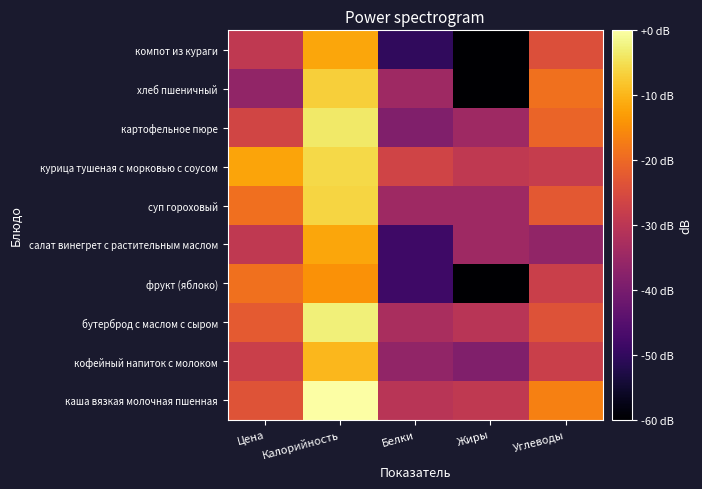

Rank the series at Углеводы from lowest to highest value.

салат винегрет с растительным маслом, курица тушеная с морковью с соусом, кофейный напиток с молоком, фрукт (яблоко), компот из кураги, бутерброд с маслом с сыром, суп гороховый, картофельное пюре, хлеб пшеничный, каша вязкая молочная пшенная